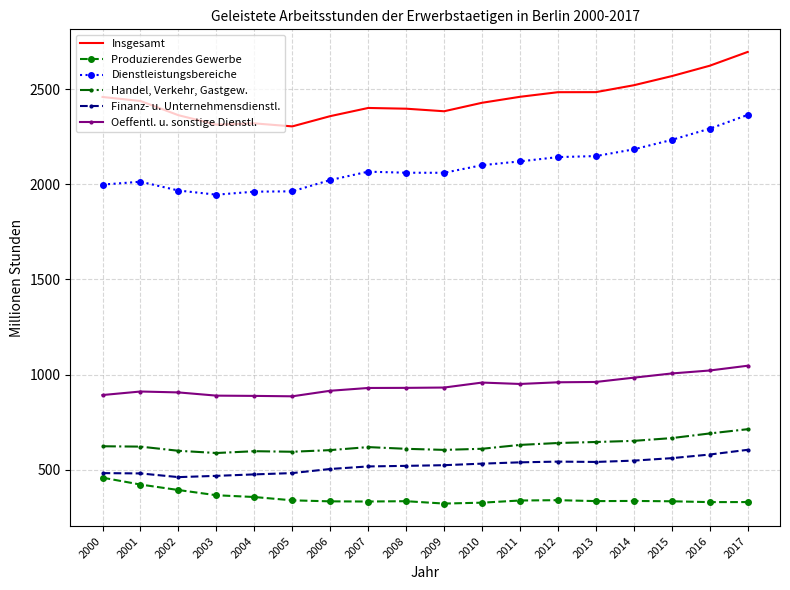

Which series has the largest range (max minus min)?

Dienstleistungsbereiche